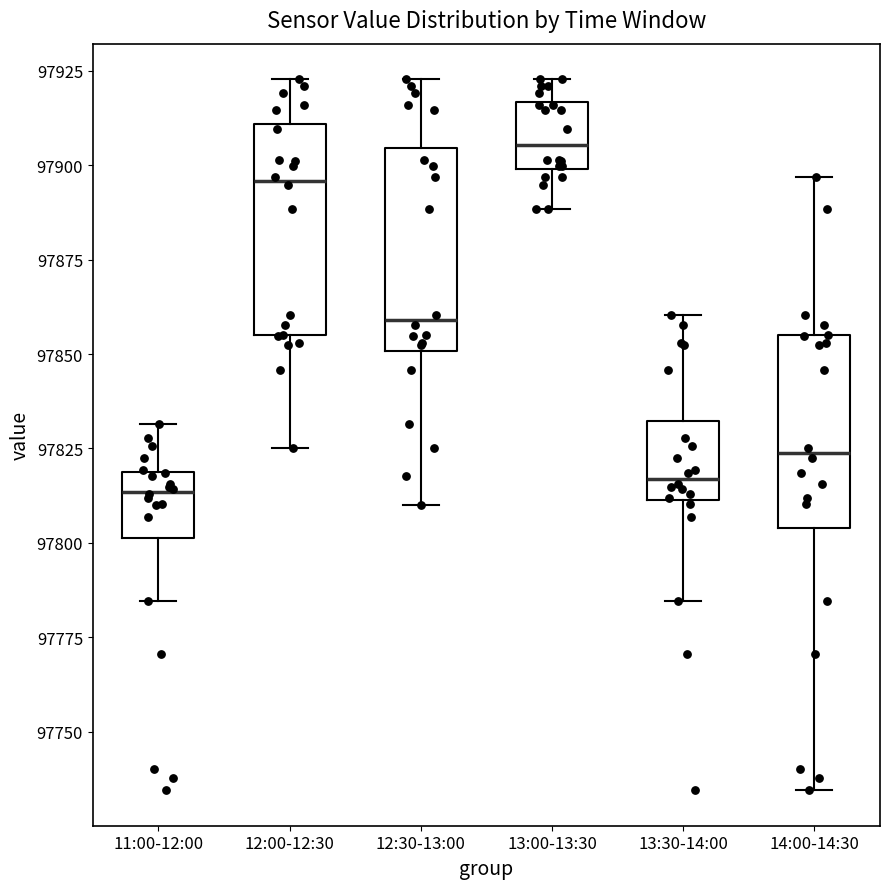

Where does the median line of the box for 13:00-13:30 sit on the y-axis? The values are not printed on the chart, so give them approximately, as read against the axis.

97905